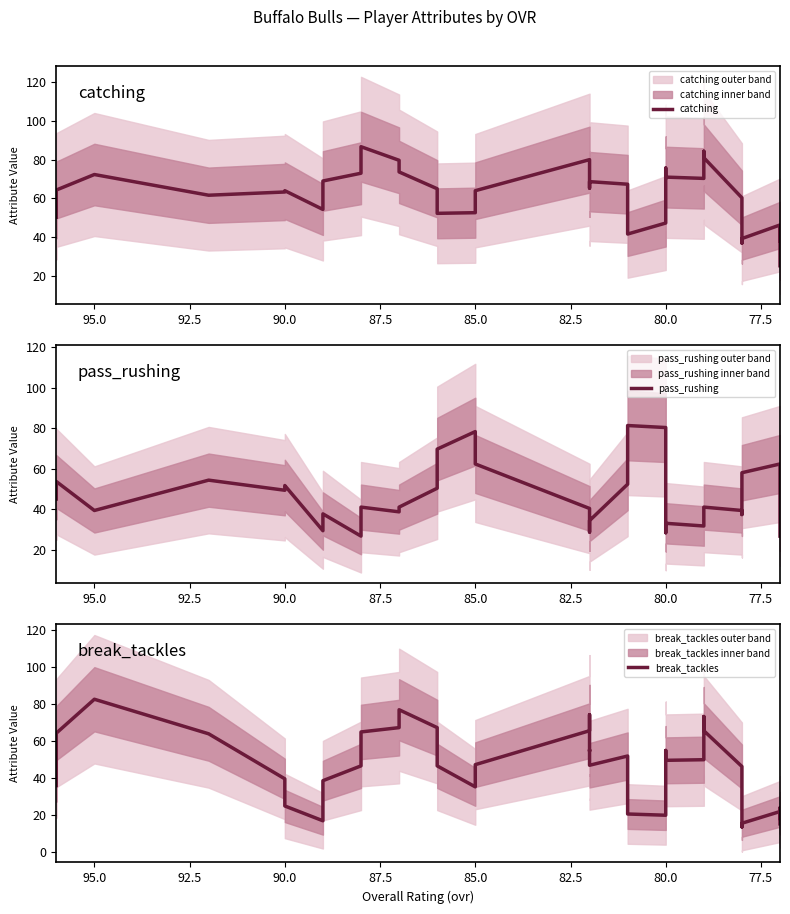

The value of pass_rushing at 12 is 88.6. True or false?

False